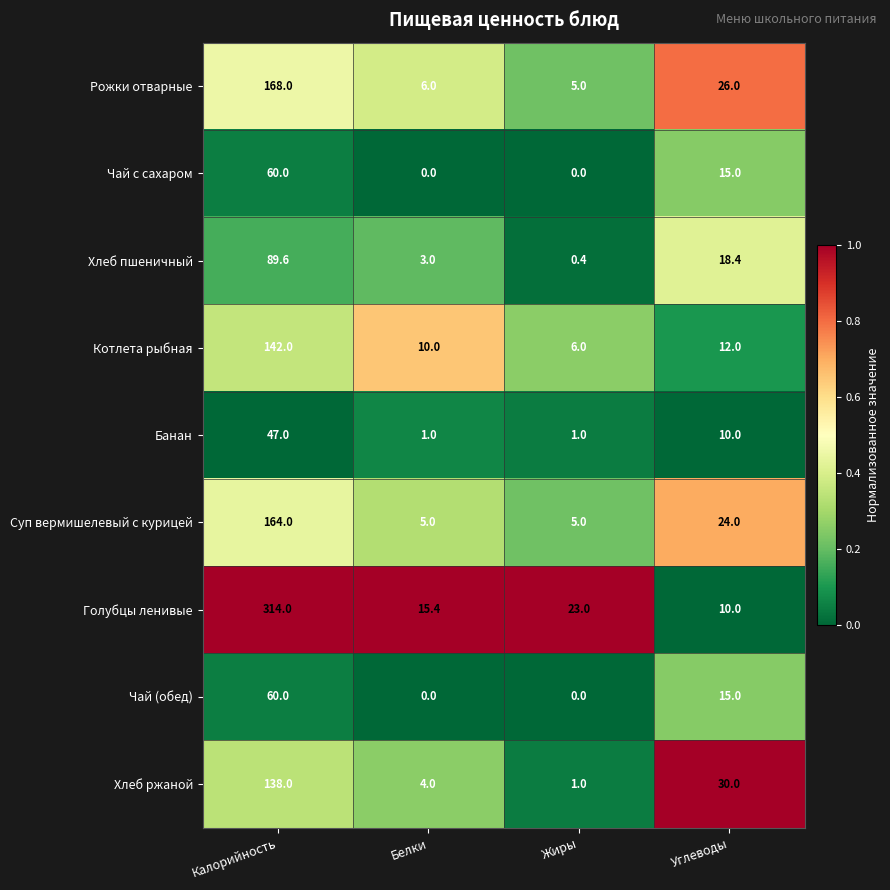

List the labels in order of Хлеб ржаной value, smallest first.

Жиры, Белки, Углеводы, Калорийность